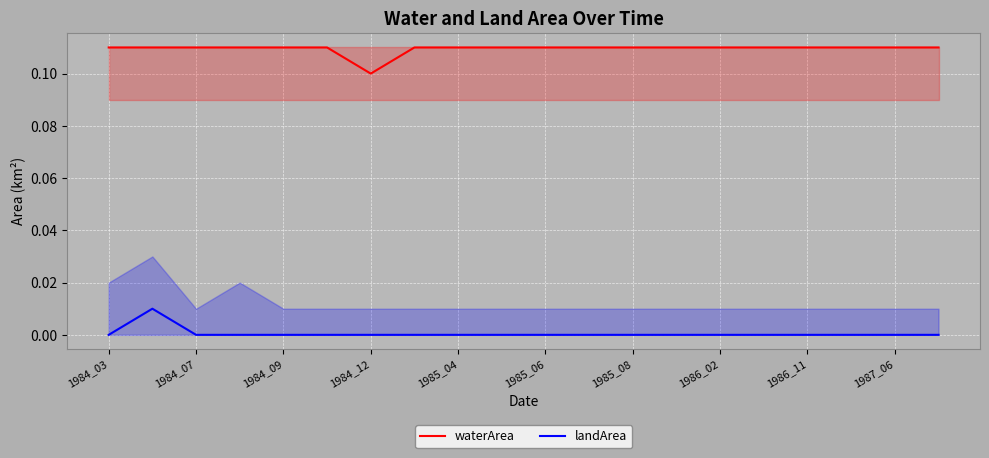

What is the sum of all waterArea values?

2.2